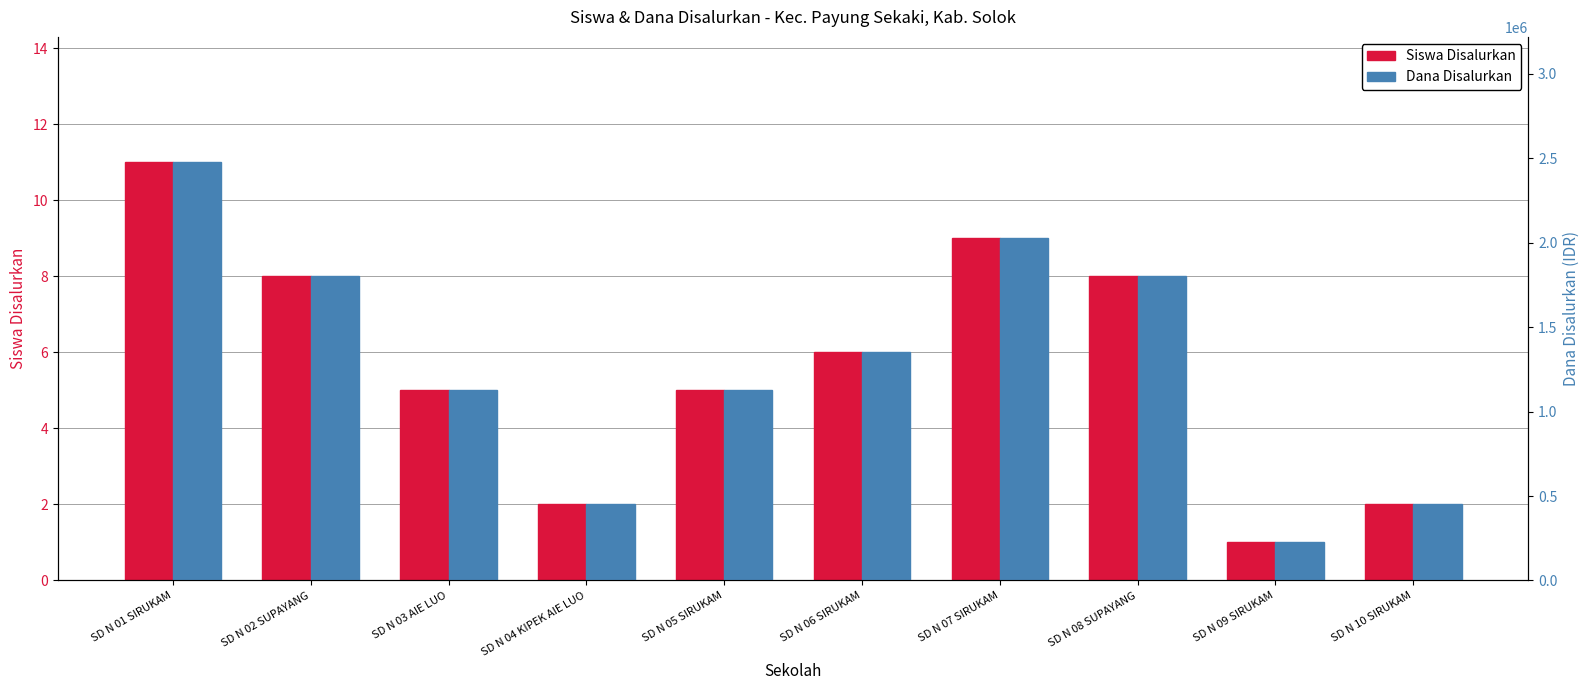

Which category has the lowest value across all series?

SD N 09 SIRUKAM